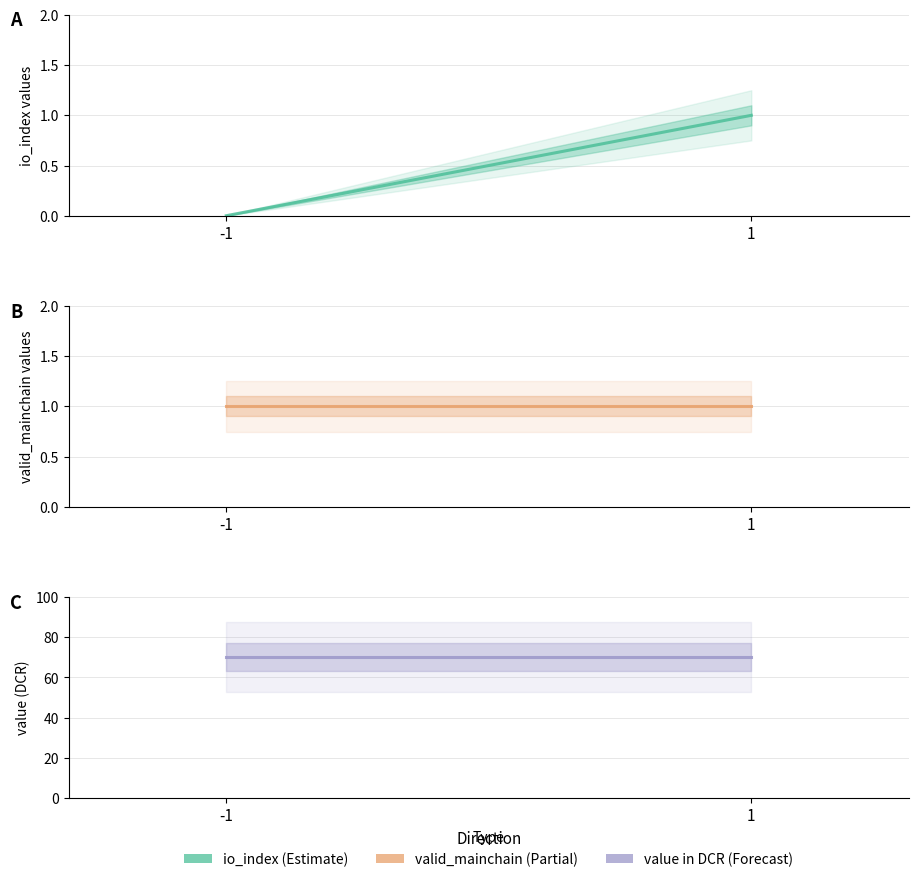

The value of valid mainchain at 1 is 0.5. True or false?

False